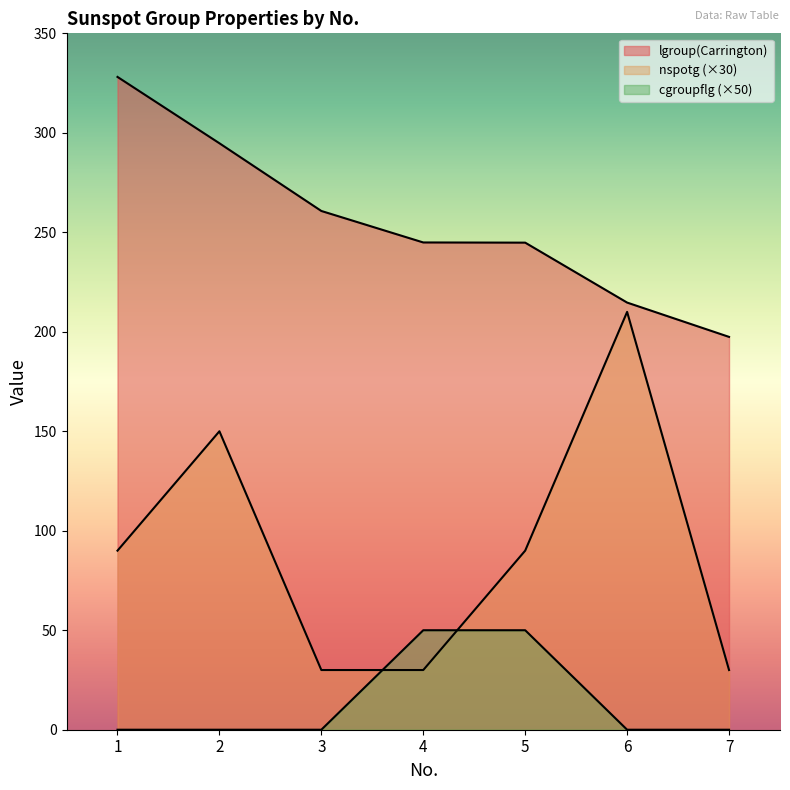

After their last crossing, which series has the higher values: nspotg or cgroupflg?

nspotg